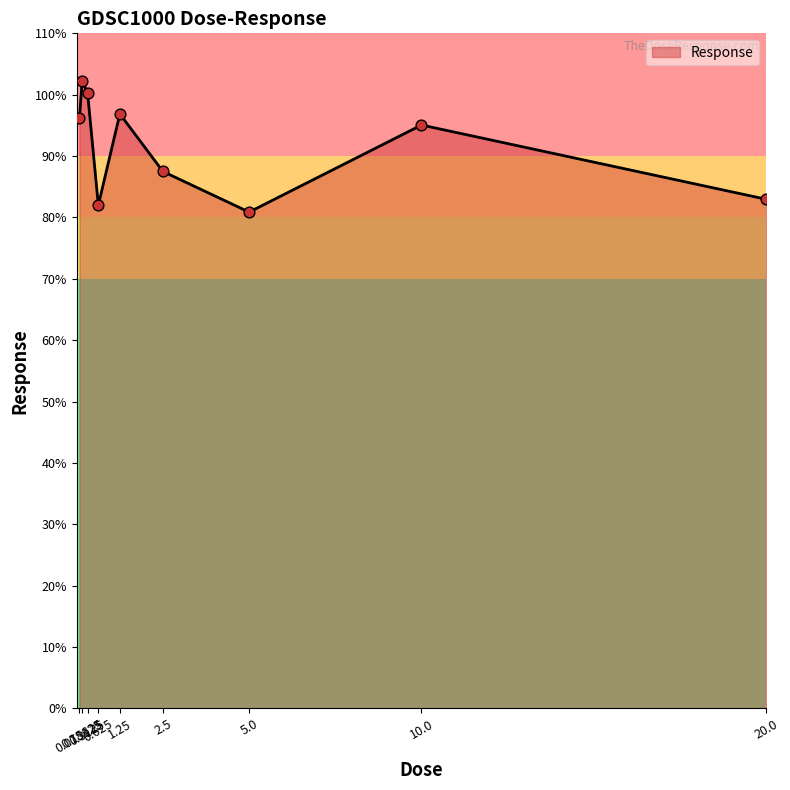

What is the change in value from 0.15625 to 20.0?

-19.3